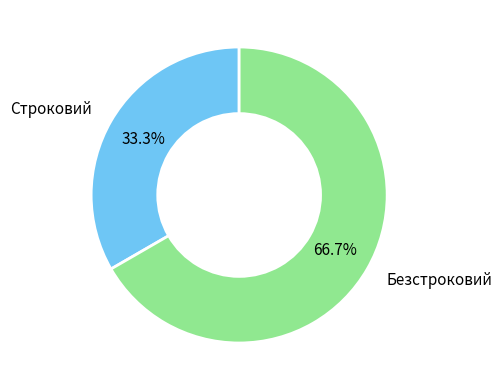

Combined, do Безстроковий and Строковий account for over 50%?

Yes